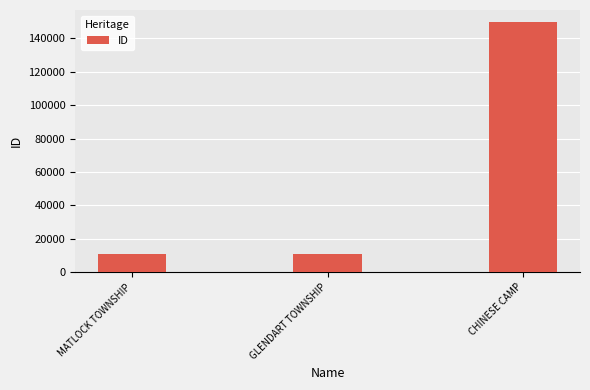

What is the minimum value shown in the chart?

10729